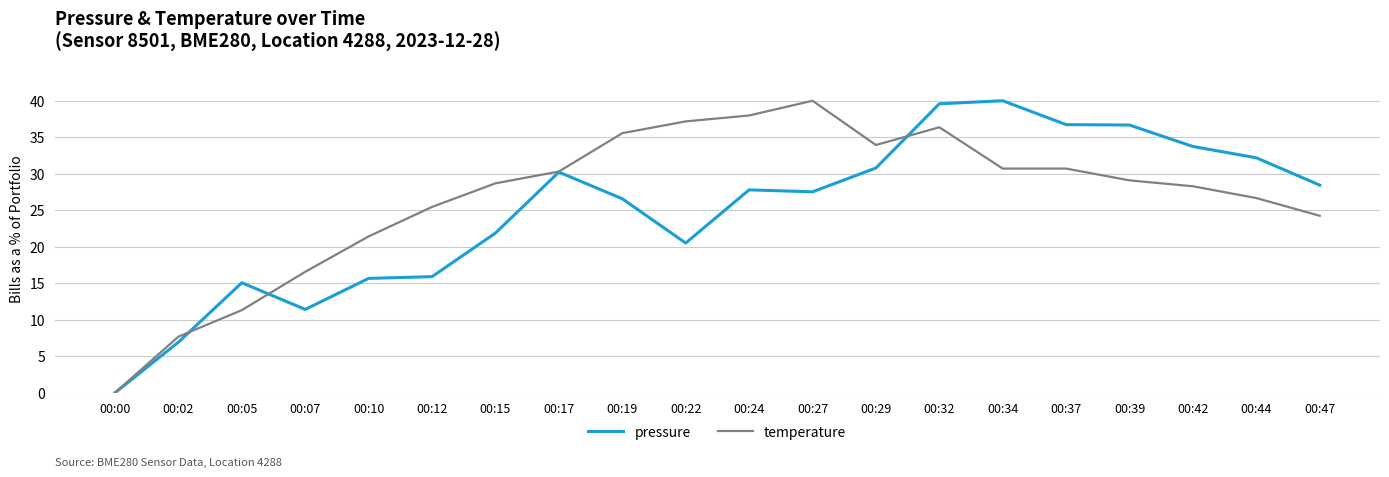

What are all the series names shown in the legend?

pressure, temperature